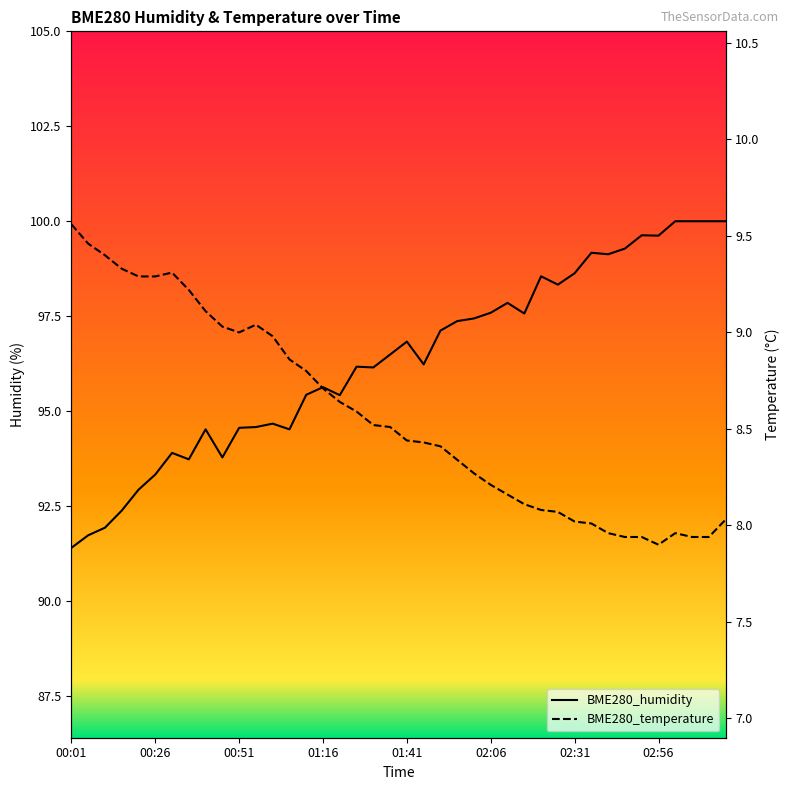

Is it true that BME280_humidity equals 132.3 at 03:01?

False